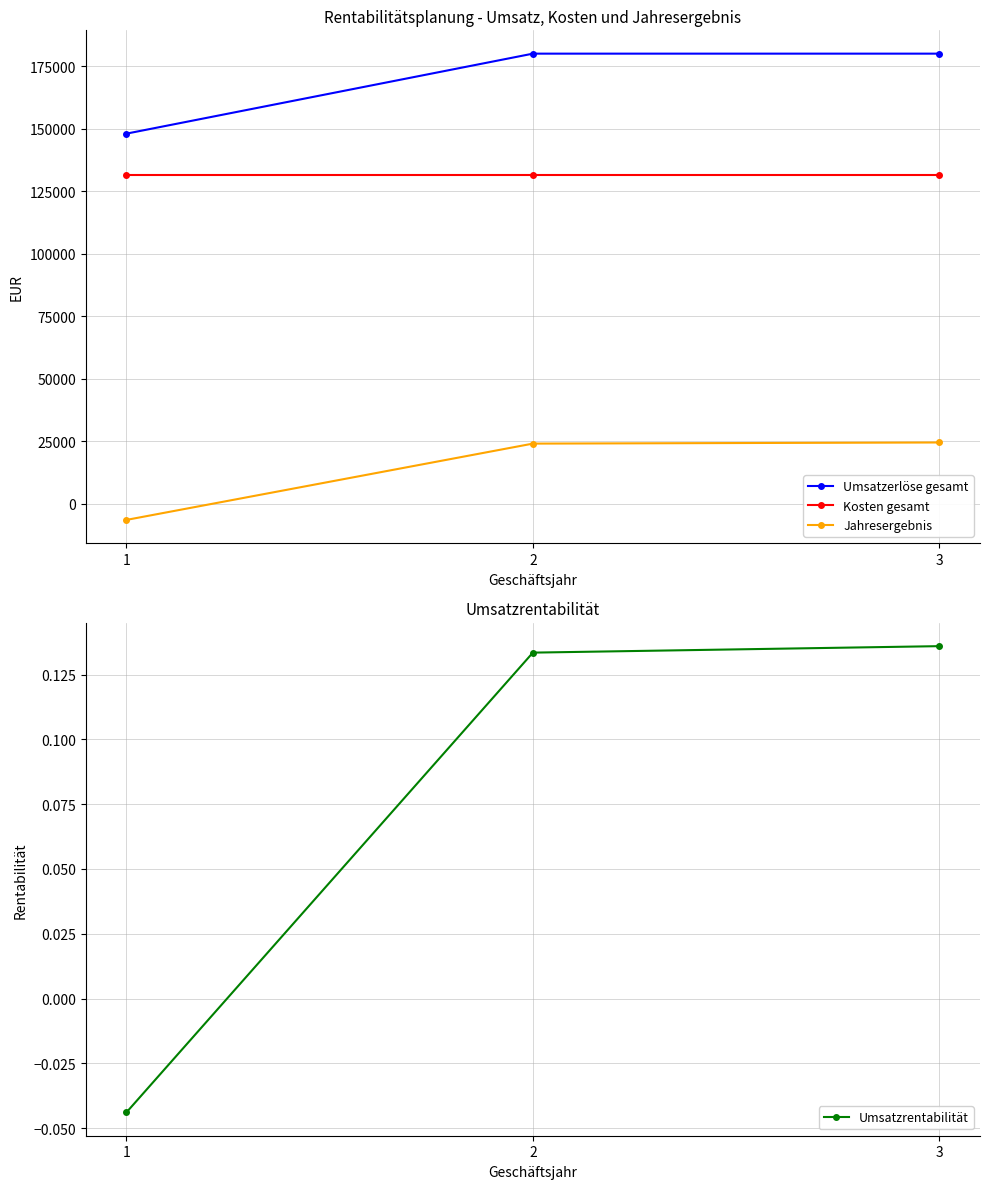

Count the Umsatzrentabilität values in the range 0 to 1.

2